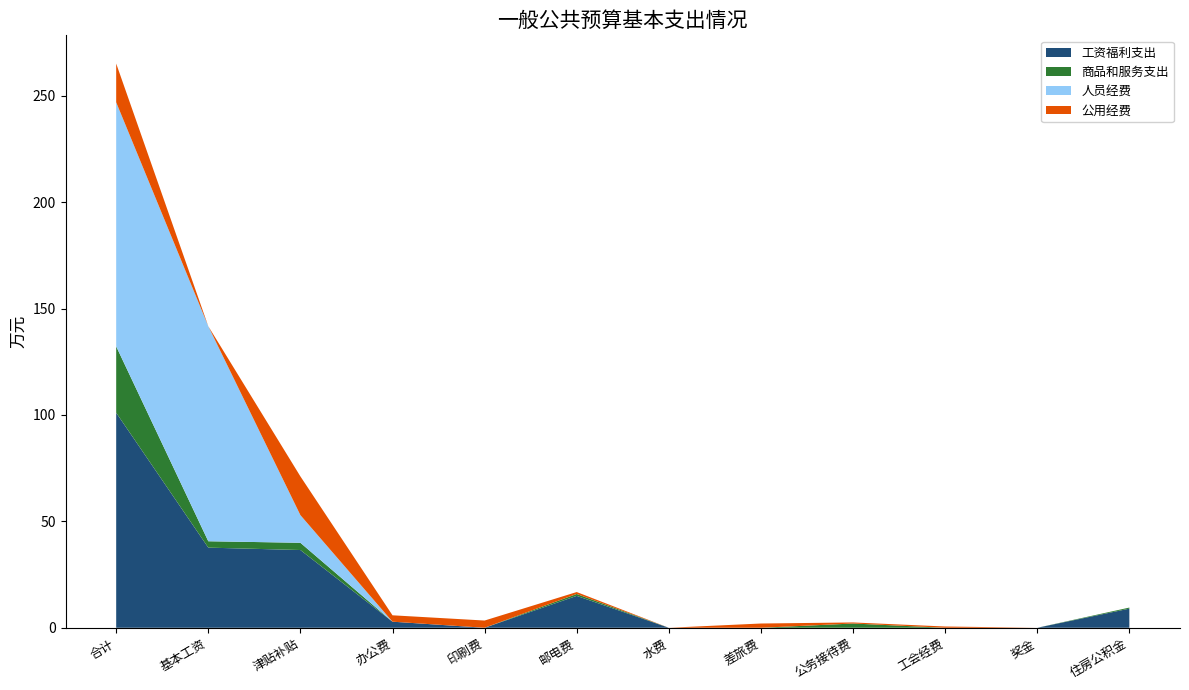

Reading left to right, list all the values displayed in this chart.

工资福利支出: 合计=101.0	基本工资=37.7	津贴补贴=36.5	办公费=2.9	印刷费=0.0	邮电费=15.0	水费=0.0	差旅费=0.0	公务接待费=0.0	工会经费=0.0	奖金=0.0	住房公积金=9.0
商品和服务支出: 合计=31.2	基本工资=3.0	津贴补贴=3.4	办公费=0.0	印刷费=0.0	邮电费=0.9	水费=0.0	差旅费=0.0	公务接待费=2.0	工会经费=0.0	奖金=0.0	住房公积金=0.5
人员经费: 合计=114.7	基本工资=101.0	津贴补贴=13.0	办公费=0.0	印刷费=0.0	邮电费=0.0	水费=0.0	差旅费=0.0	公务接待费=0.0	工会经费=0.0	奖金=0.0	住房公积金=0.0
公用经费: 合计=18.2	基本工资=0.0	津贴补贴=18.2	办公费=3.0	印刷费=3.4	邮电费=0.9	水费=0.0	差旅费=2.0	公务接待费=0.5	工会经费=0.6	奖金=0.0	住房公积金=0.0